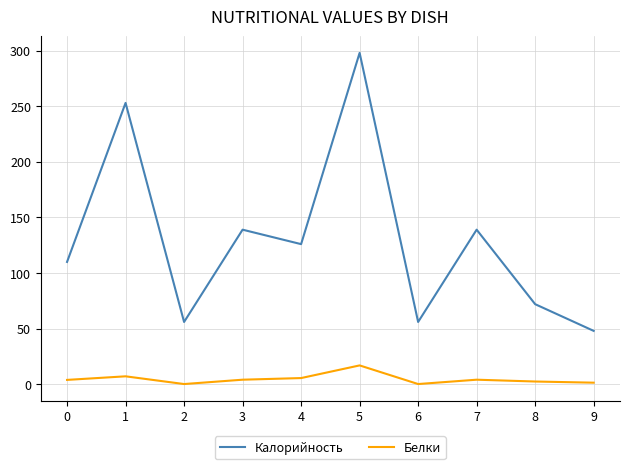

Is the value of Белки at 5 greater than the value of Калорийность at 6?

No